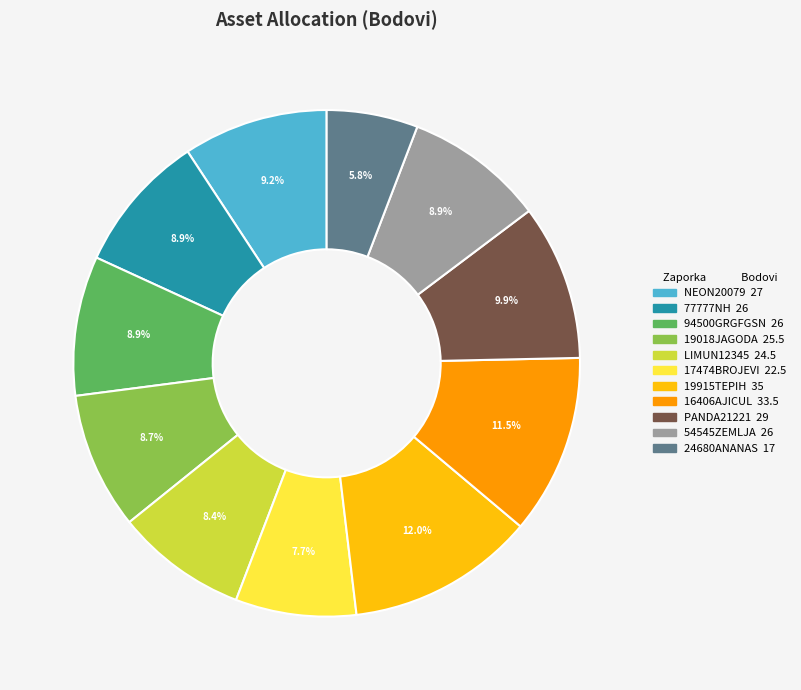

To the nearest percent, what is the combined percentage of NEON20079 and 24680ANANAS?

15%